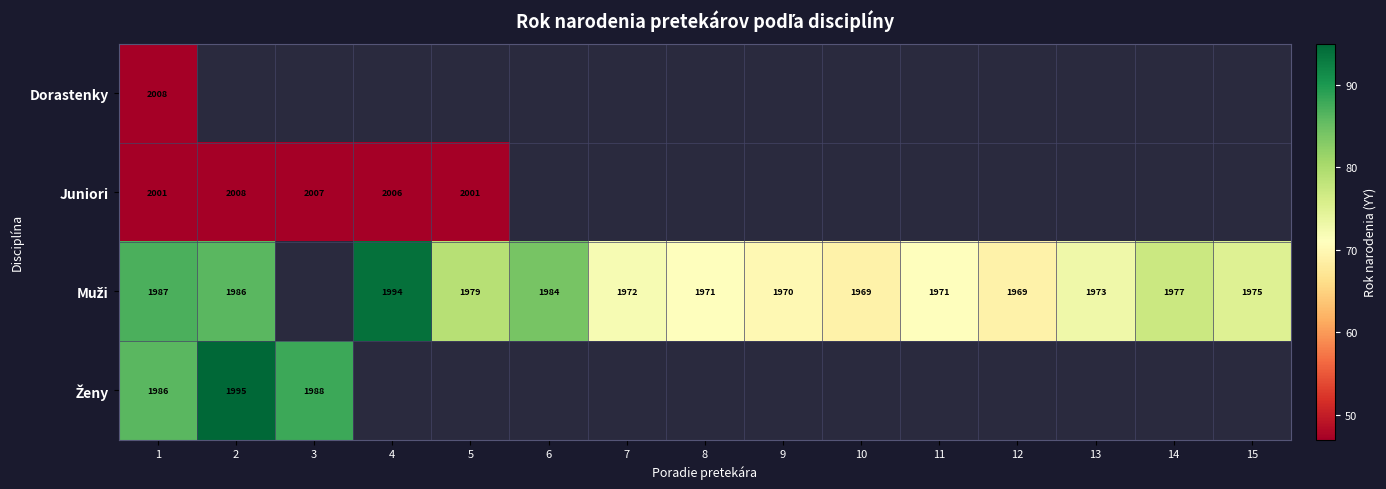

What is the total value across all series at 1?

7982